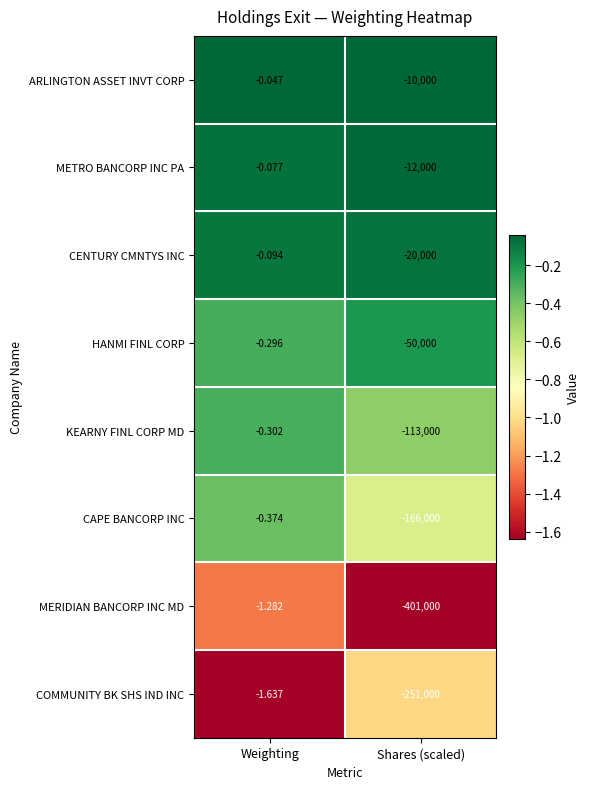

What is the difference between the highest and lowest values at Shares (scaled)?

391000.0